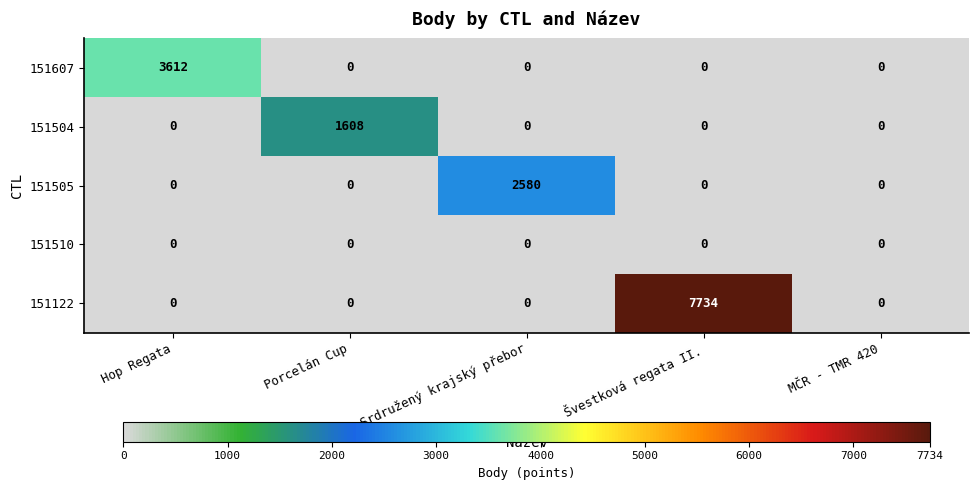

Between Srdružený krajský přebor and Švestková regata II., which series saw the biggest shift?

151122